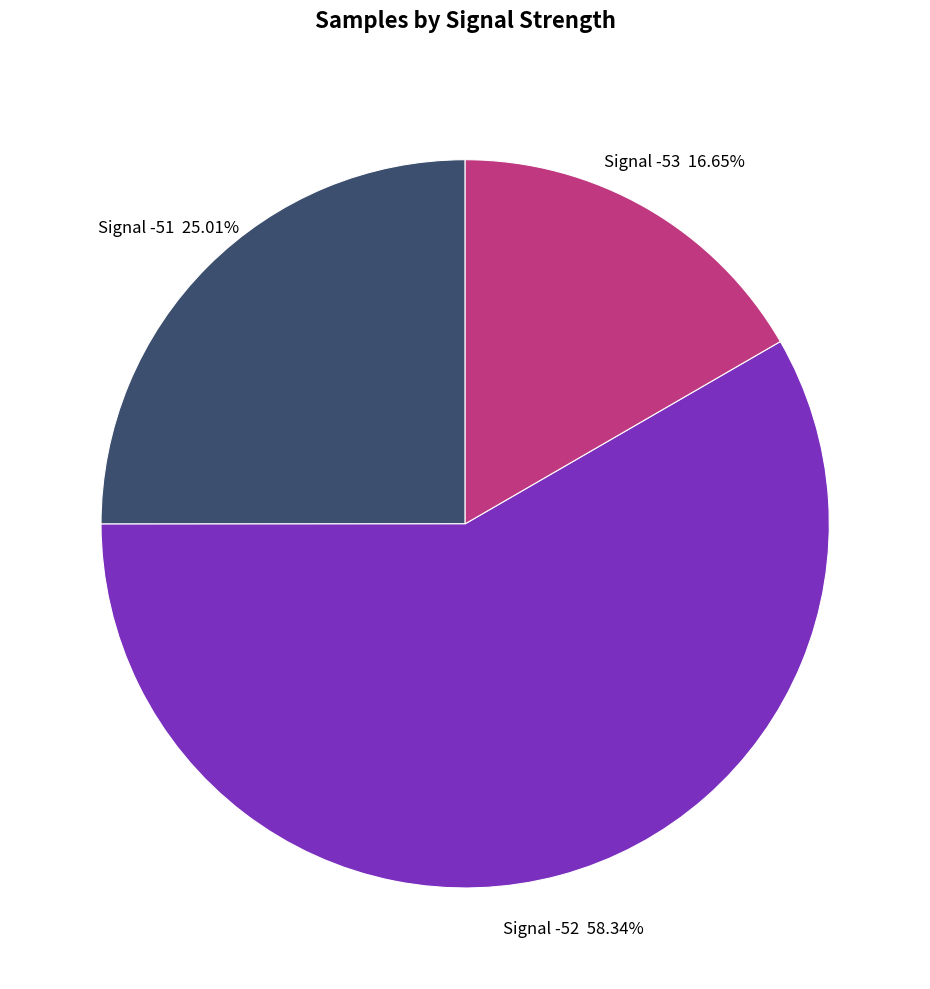

Does any single category account for the majority?

Yes